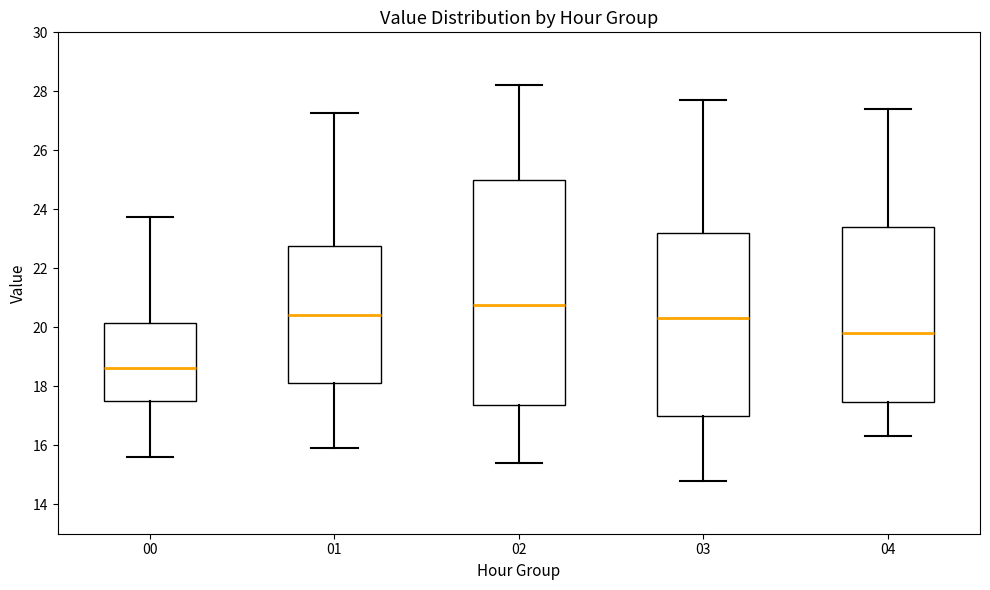

Reading left to right, read every box against the y-axis: the position of its median line, the range the box covers, and the ends of its whiskers. The values are not printed on the chart, so give them approximately, as read against the axis.

00: median 18.6, box 17.6 to 20.2, whiskers 15.6 to 23.8
01: median 20.4, box 18.2 to 22.8, whiskers 16.0 to 27.2
02: median 20.8, box 17.4 to 25.0, whiskers 15.4 to 28.2
03: median 20.4, box 17.0 to 23.2, whiskers 14.8 to 27.8
04: median 19.8, box 17.4 to 23.4, whiskers 16.4 to 27.4